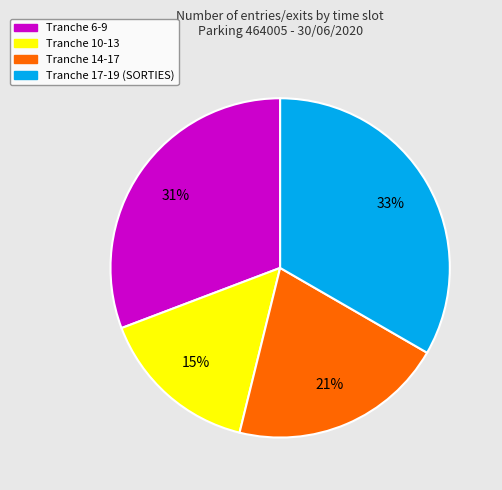

To the nearest percent, what is the difference between the largest and smallest slice percentages?

18%